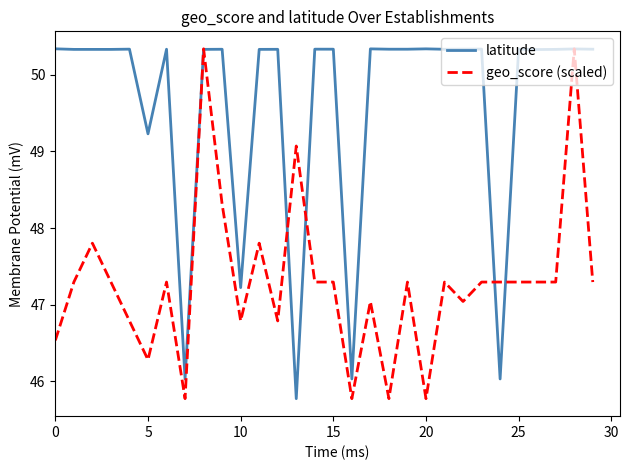

Which series has the largest total across all categories?

latitude